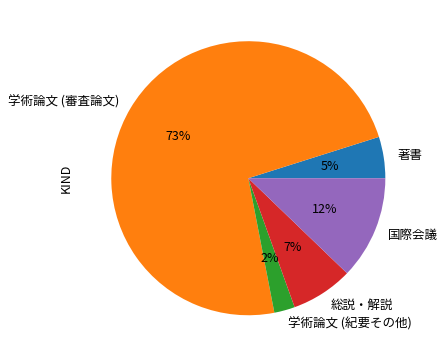

Combined, do 学術論文 (審査論文) and 著書 account for over 50%?

Yes